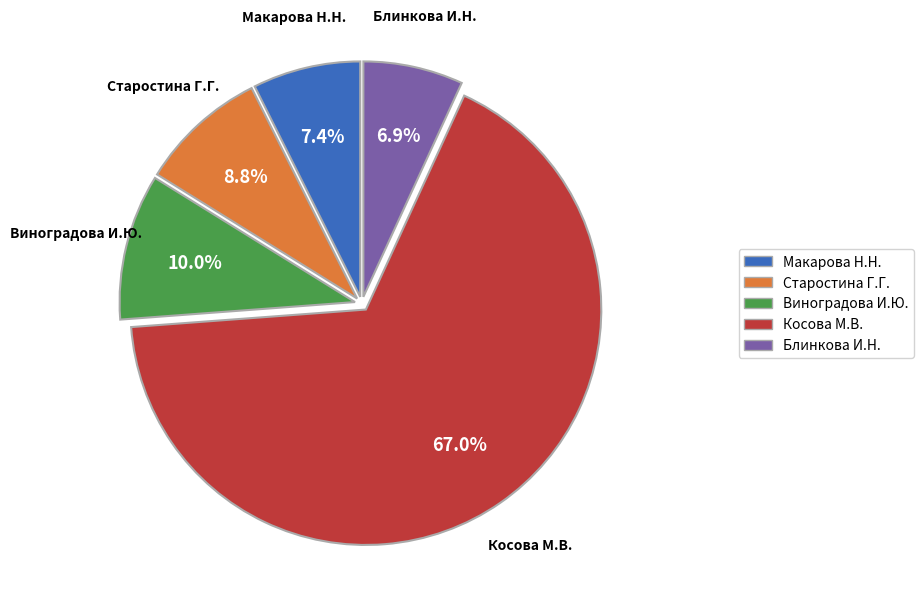

Is there any slice that represents more than half of the pie?

Yes